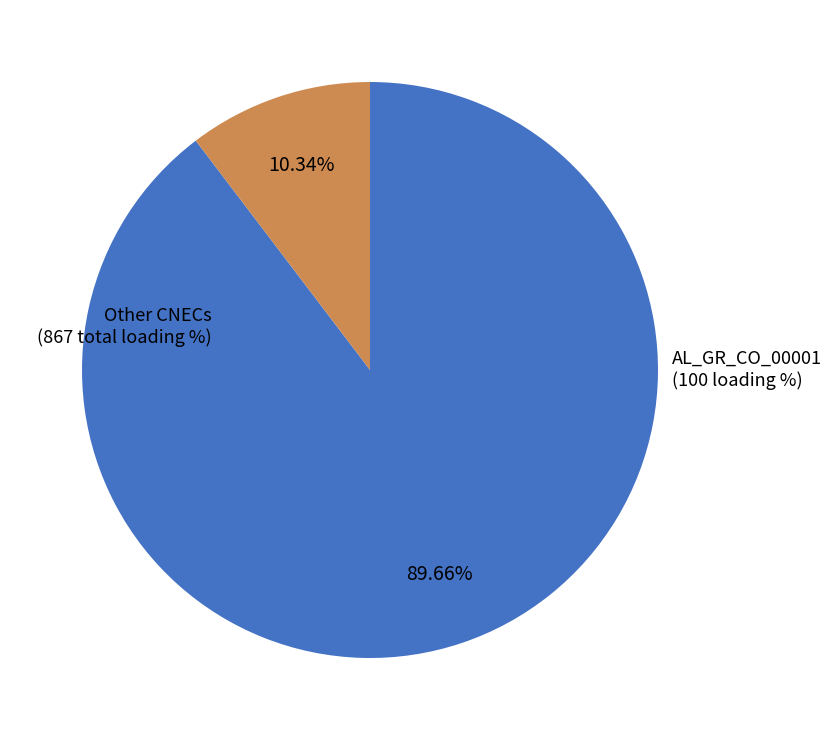

Is there any slice that represents more than half of the pie?

Yes